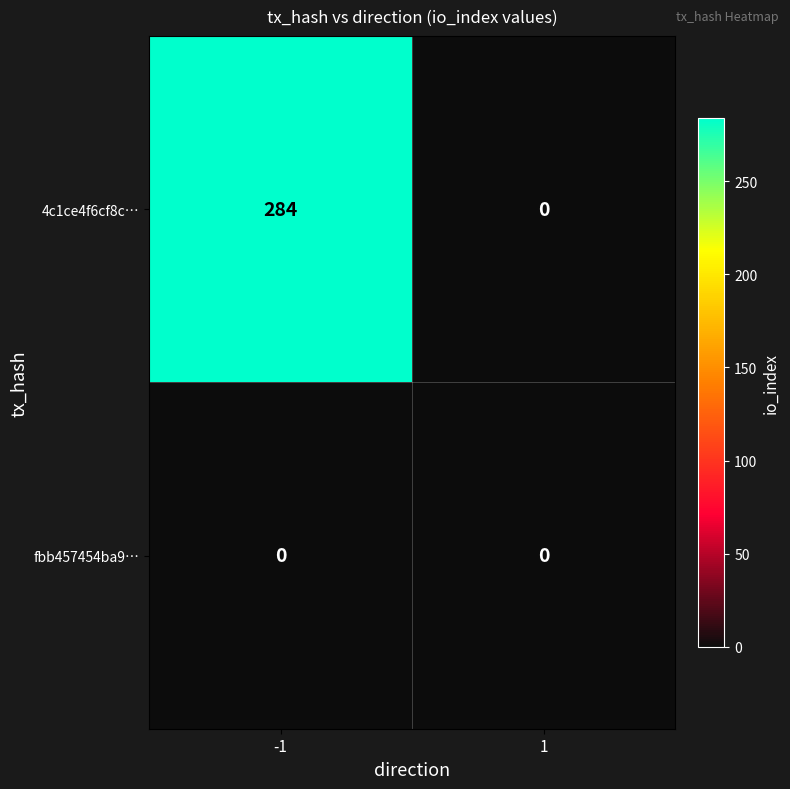

Rank the series by their maximum value, from lowest to highest.

fbb457454ba9…, 4c1ce4f6cf8c…